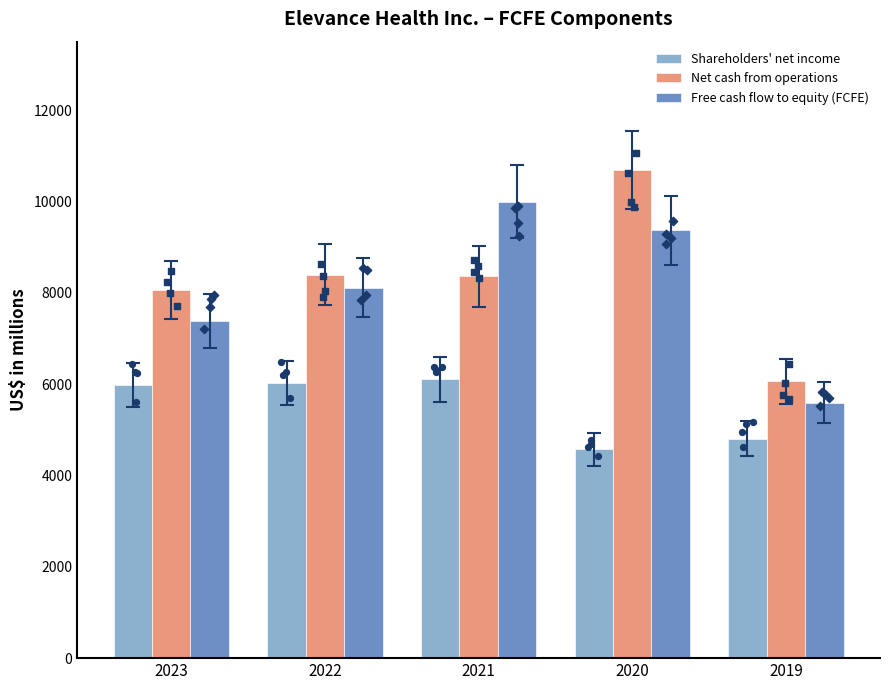

What are all the series names shown in the legend?

Shareholders' net income, Net cash from operations, Free cash flow to equity (FCFE)